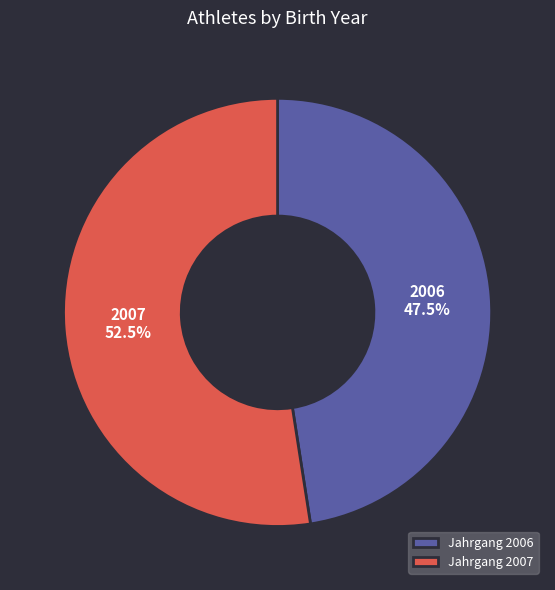

Is the sum of Jahrgang 2006 and Jahrgang 2007 greater than half?

Yes